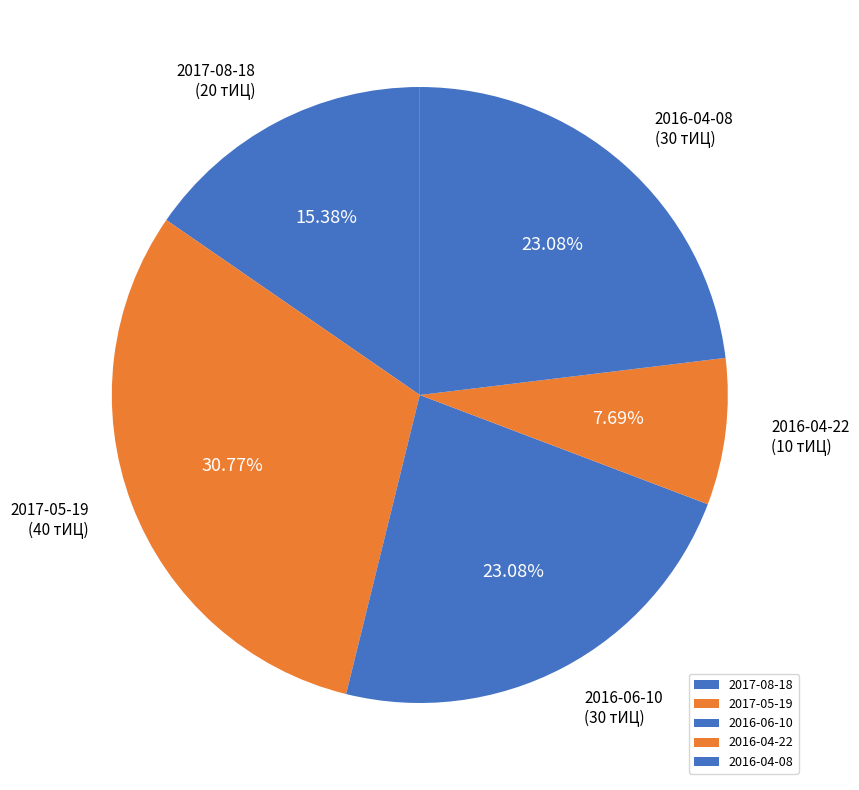

Does 2017-05-19 account for over 50% of the chart?

No